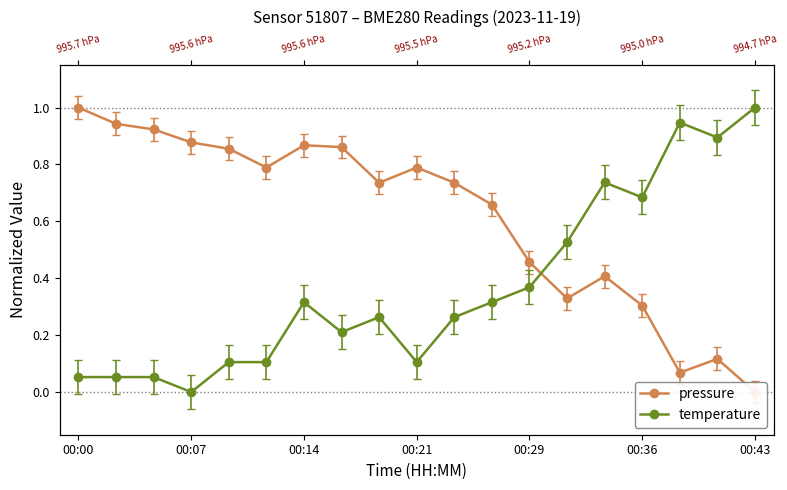

How many lines are shown in the chart?

2